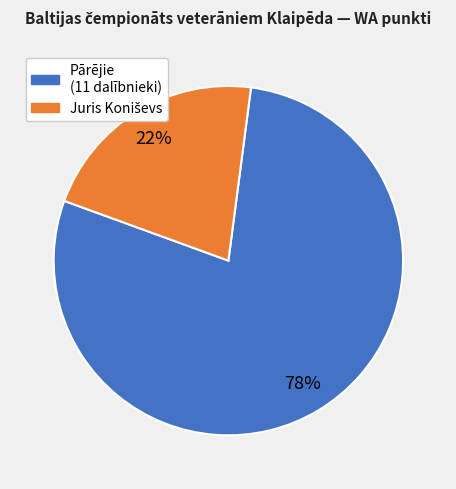

Is there any slice that represents more than half of the pie?

Yes